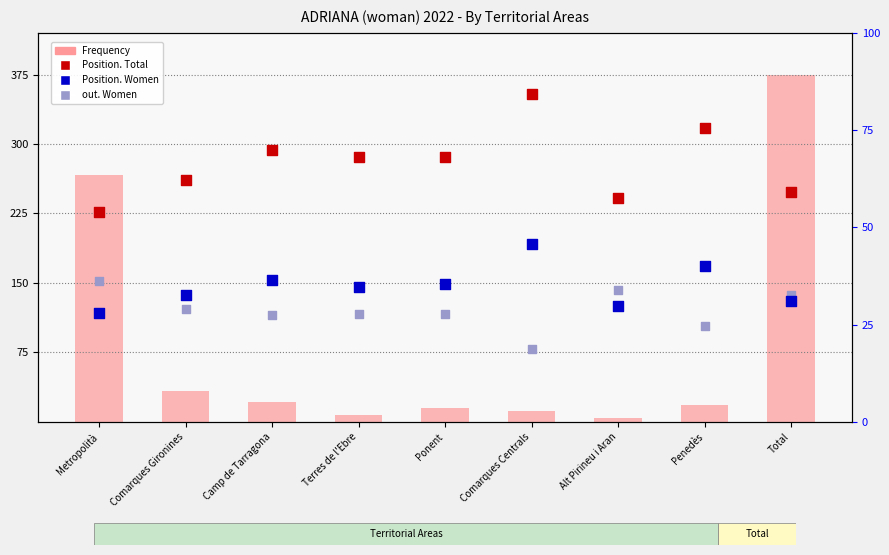

Is the value of Frequency at Total greater than the value of out. Women at Ponent?

Yes